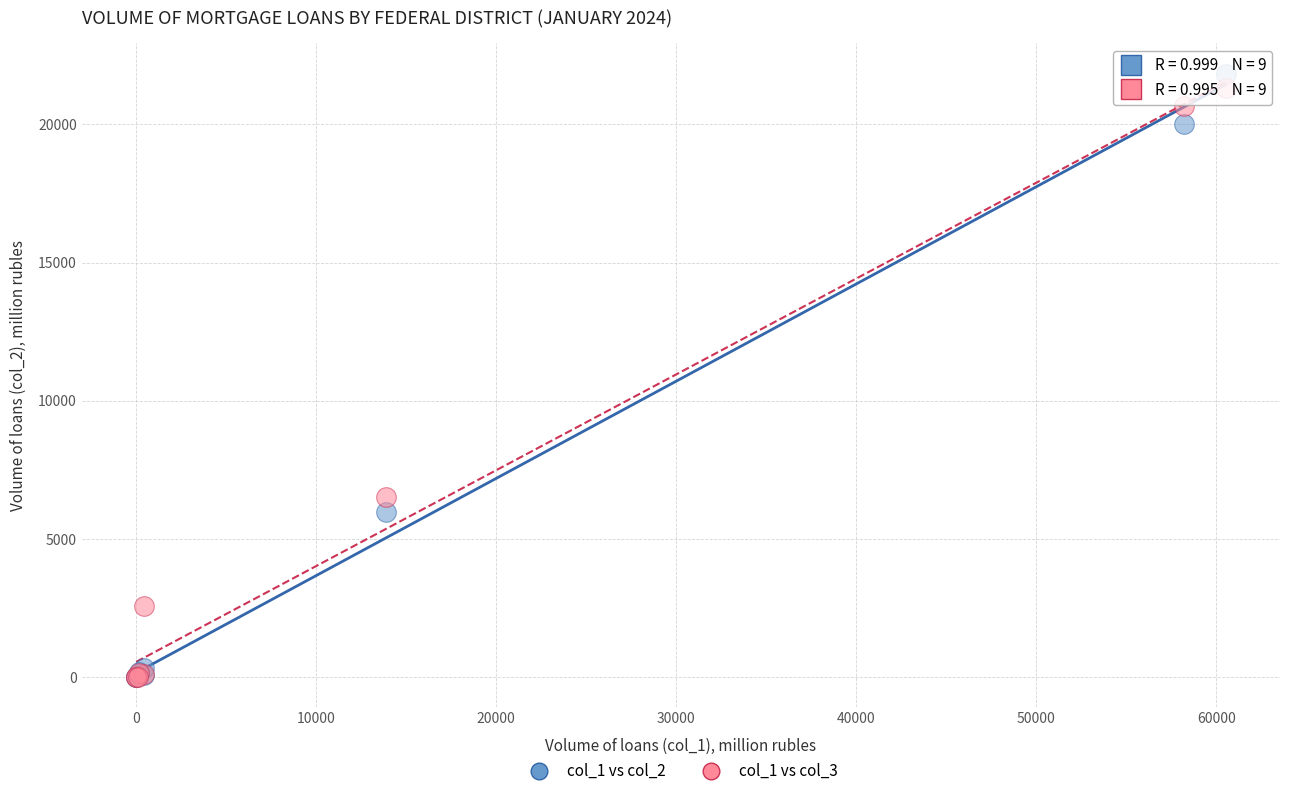

Which series has the largest Y range (max minus min)?

col_1 vs col_2